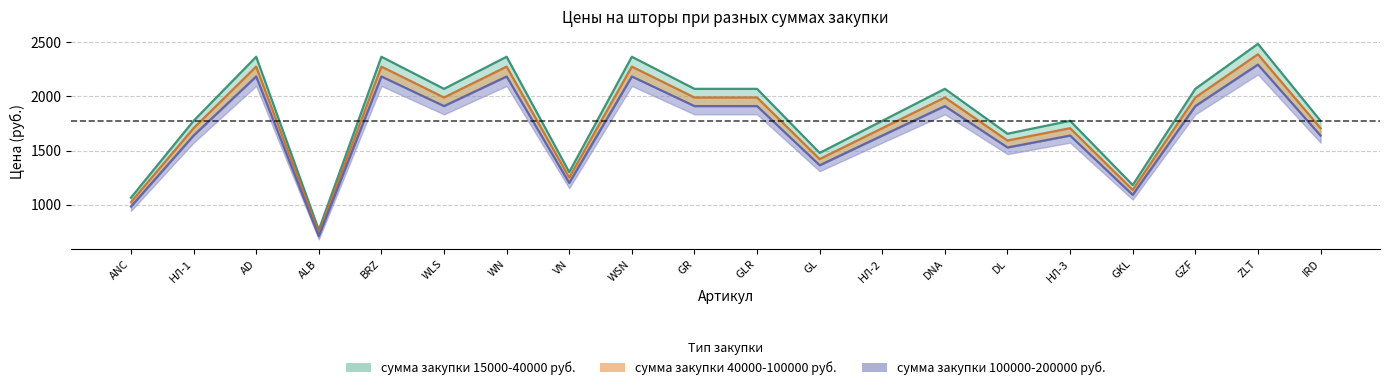

How many values in the 40000-100000 series are below 1990?

10